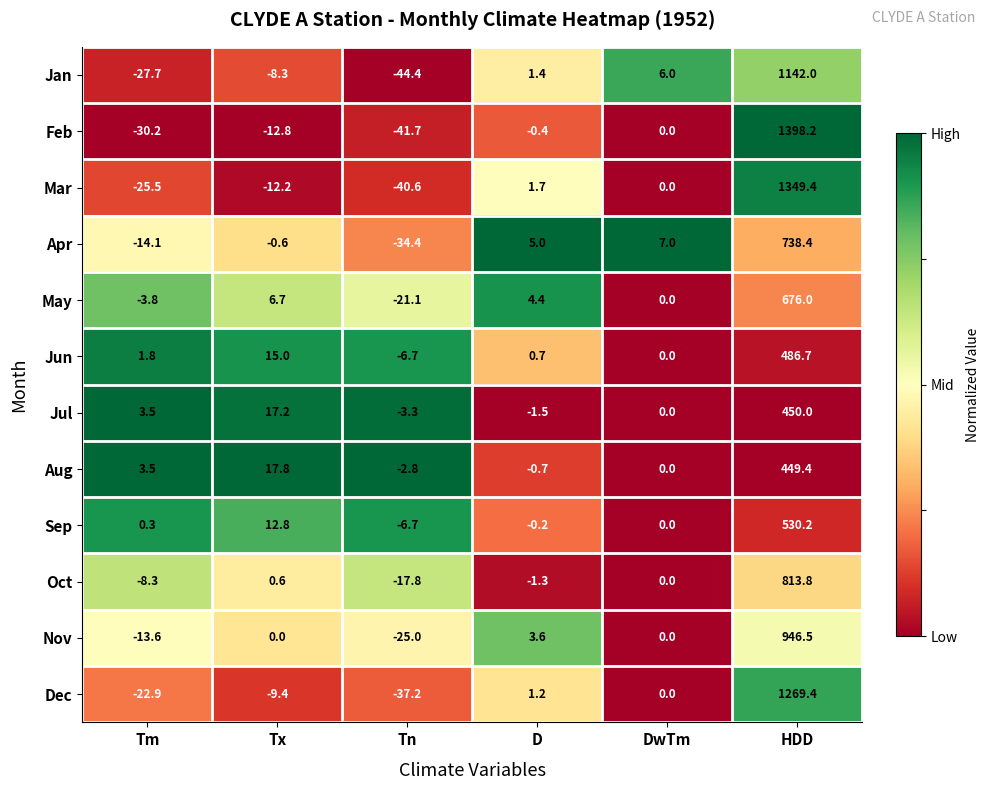

The Nov series shows 0.0 at Tx. True or false?

True